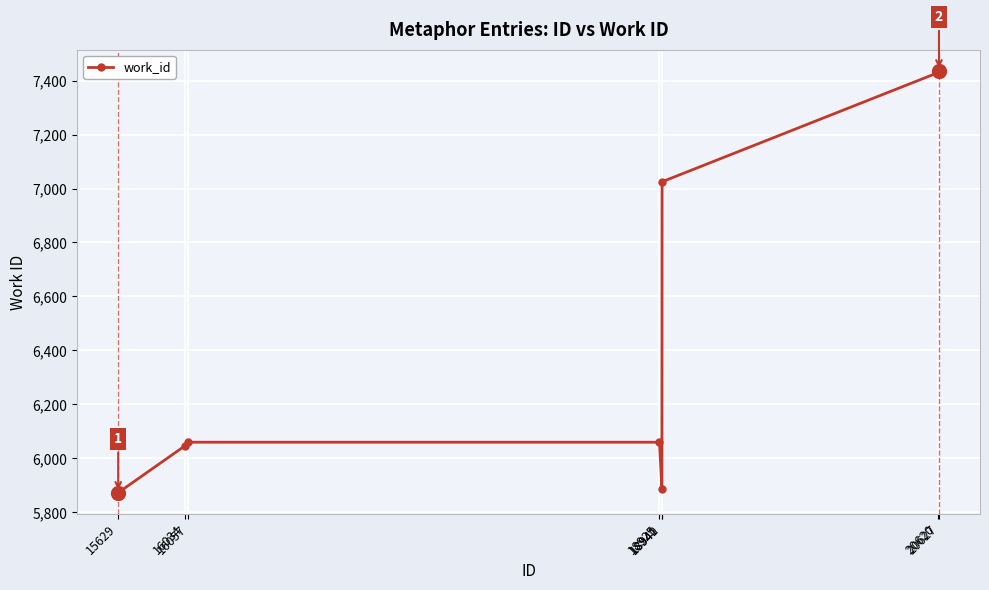

What is the value of the 2nd point from the left?

6046